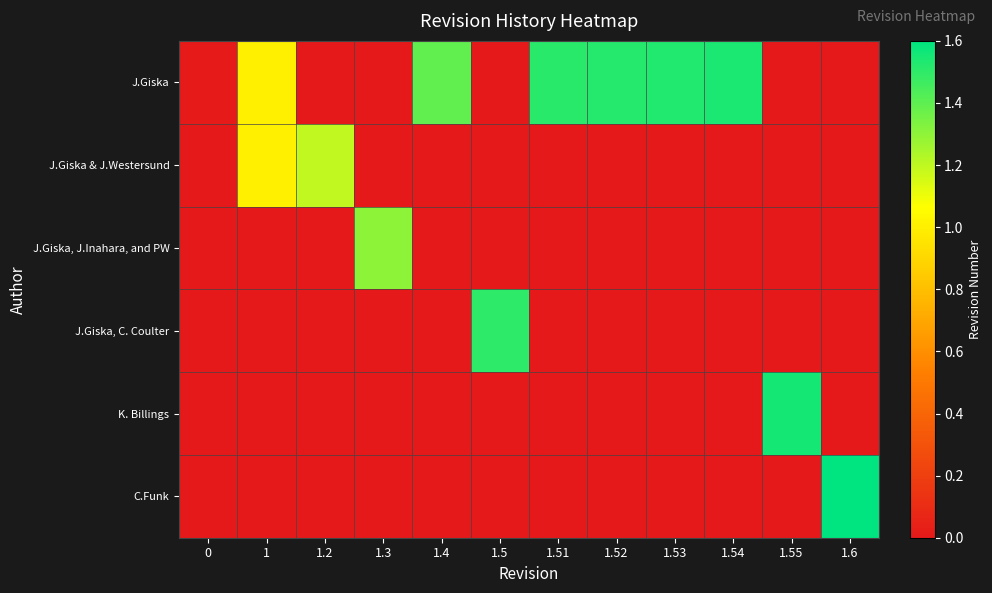

What is the total value across all series at 1.55?

1.6